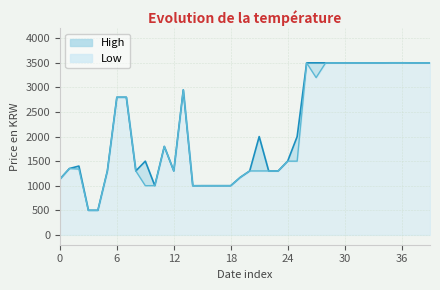

True or false: Low has a value of 4740 at 30.

False